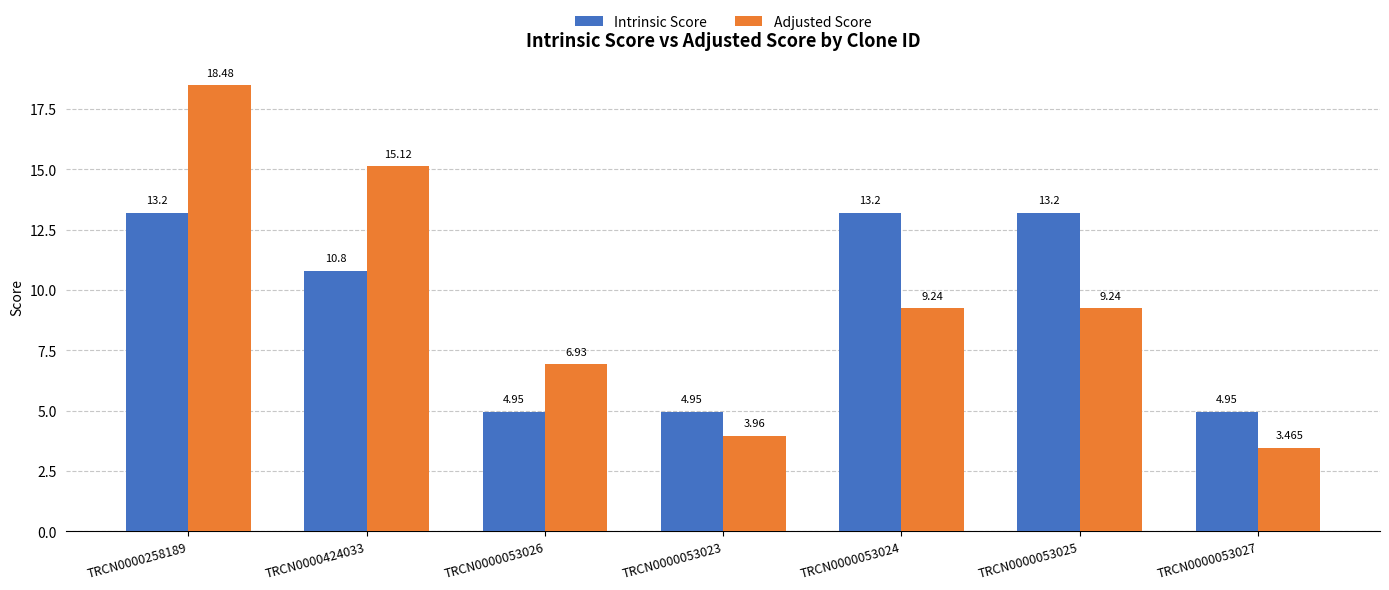

What is the value of the Intrinsic Score bar at the 5th from the left?

13.2